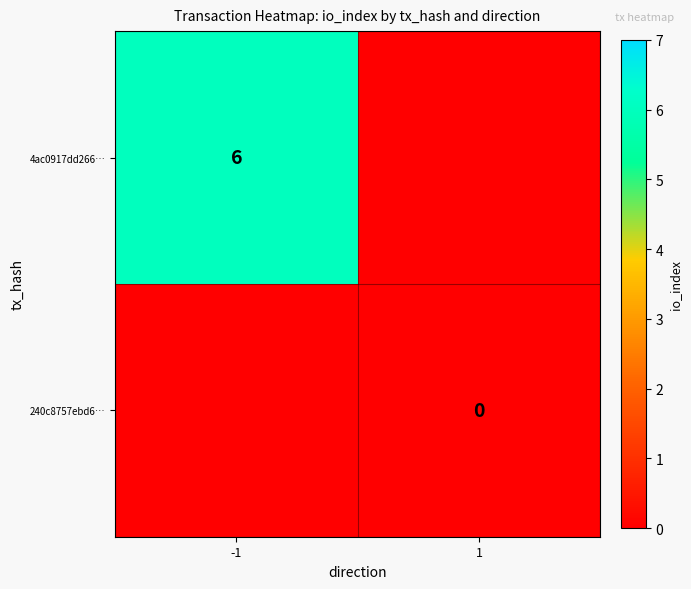

True or false: 4ac0917dd266… has a value of 6 at -1.

True